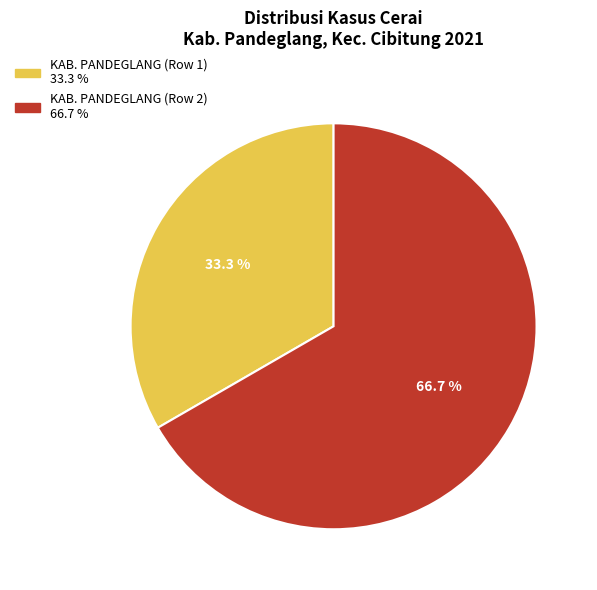

To the nearest percent, what is the average slice percentage?

50%